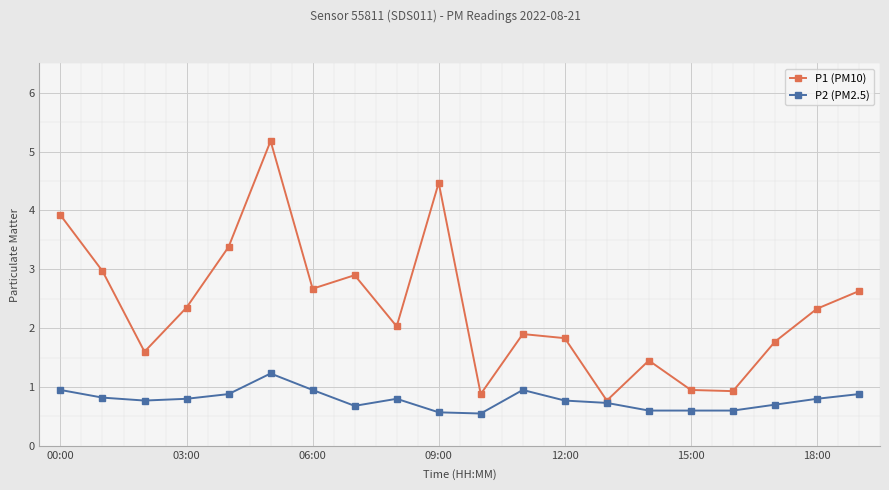

Rank the series by their average value, from highest to lowest.

P1 (PM10), P2 (PM2.5)